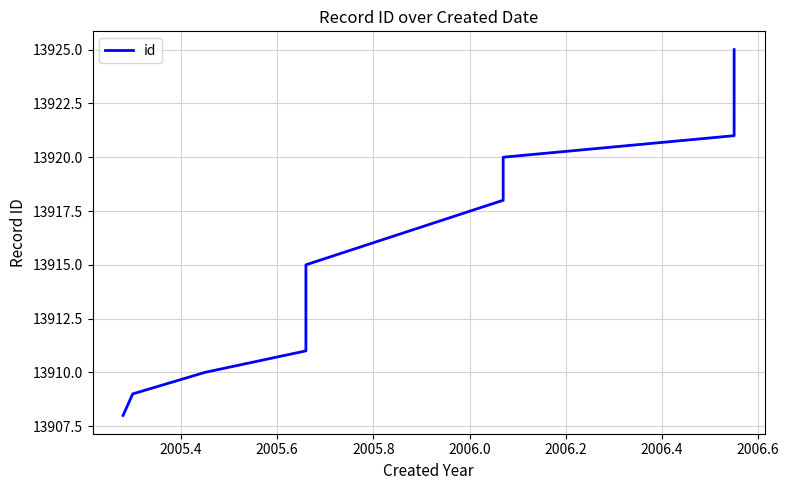

Reading right to left, transcribe all the data shown in this chart.

13925	13921	13920	13918	13915	13913	13911	13910	13909	13908